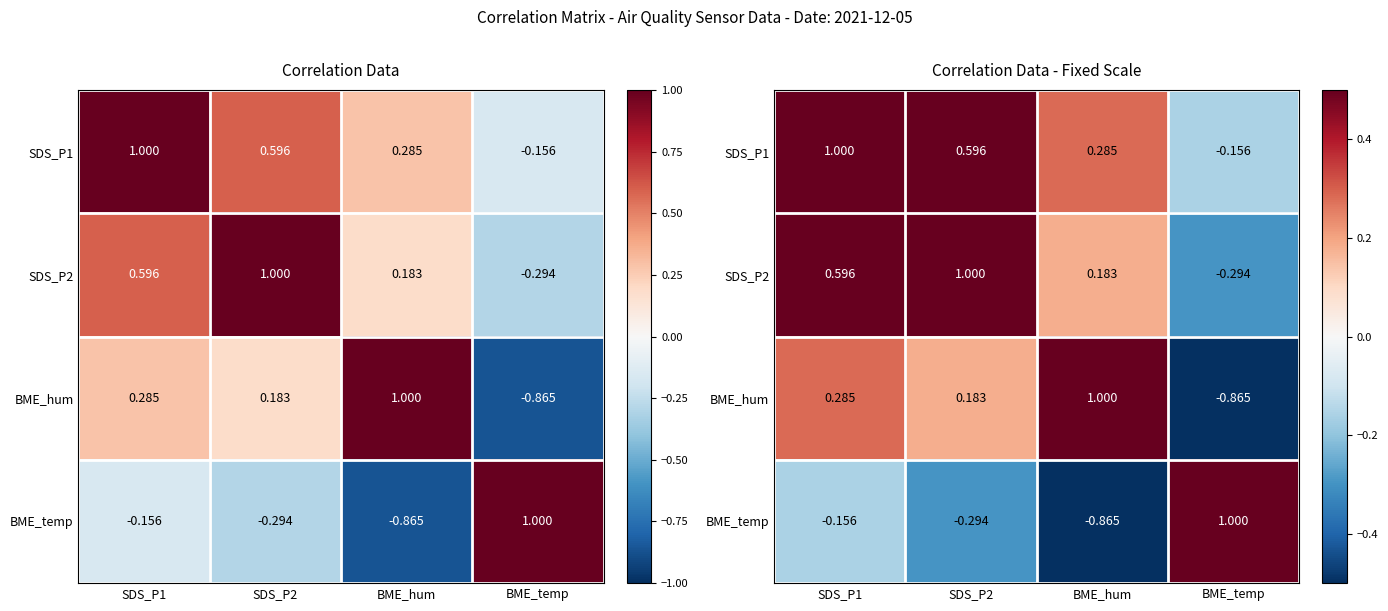

At which category is the sum across all series the highest?

SDS_P1